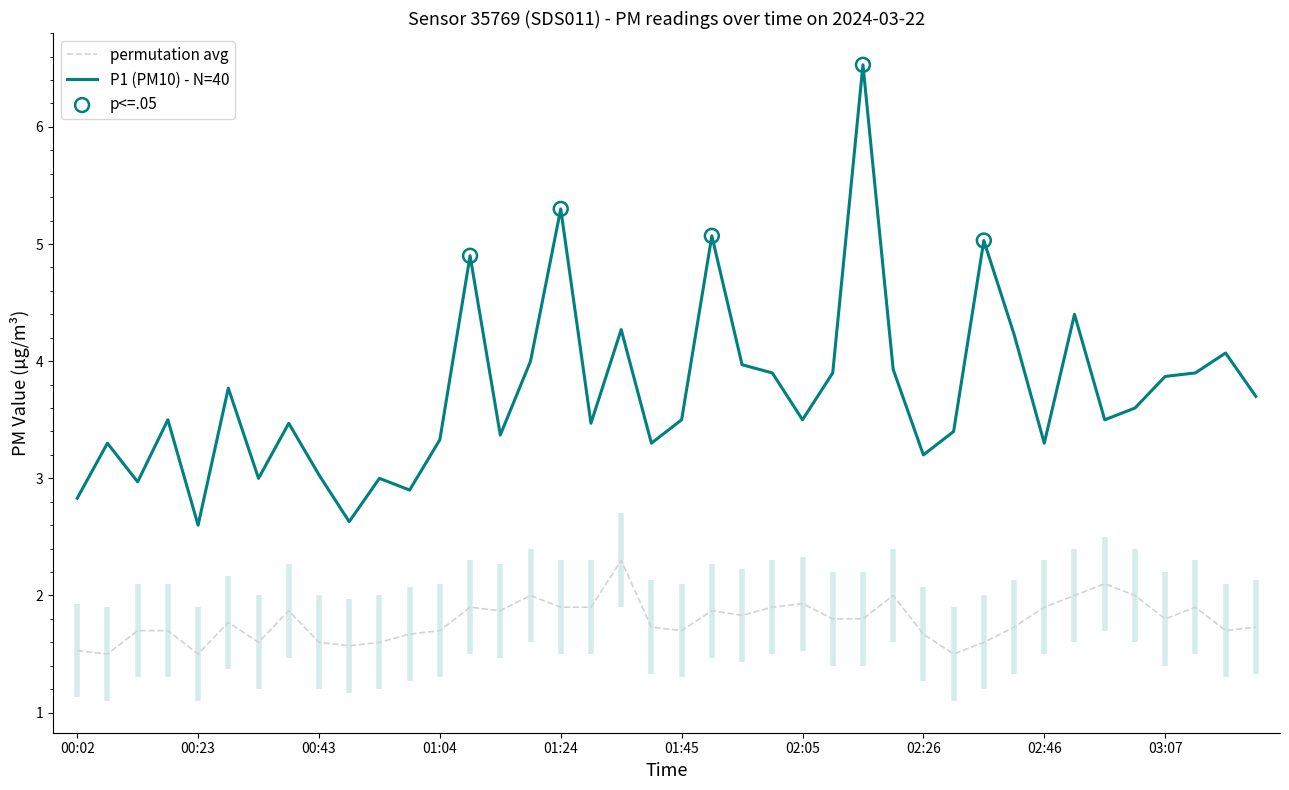

Which series has the largest total across all categories?

P1